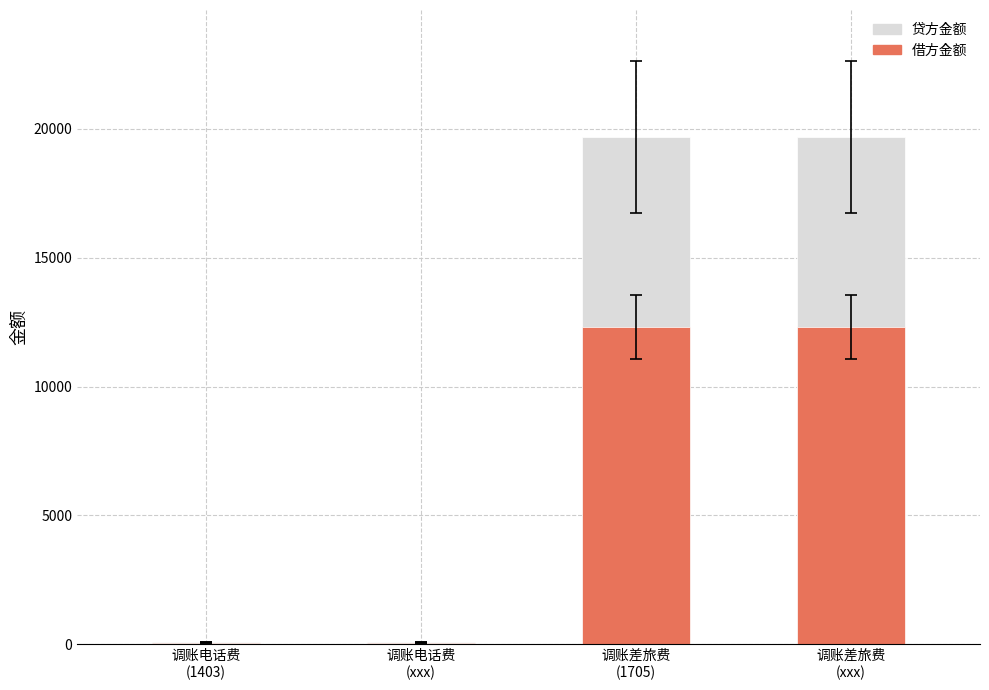

At 调账差旅费
(1705), list the series in order from largest to smallest.

贷方金额, 借方金额